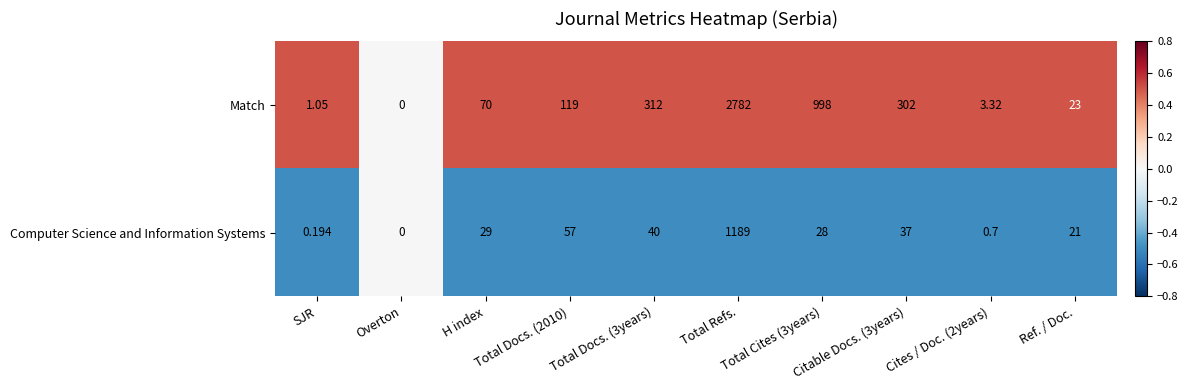

List the series in order of their overall mean, lowest first.

Computer Science and Information Systems, Match